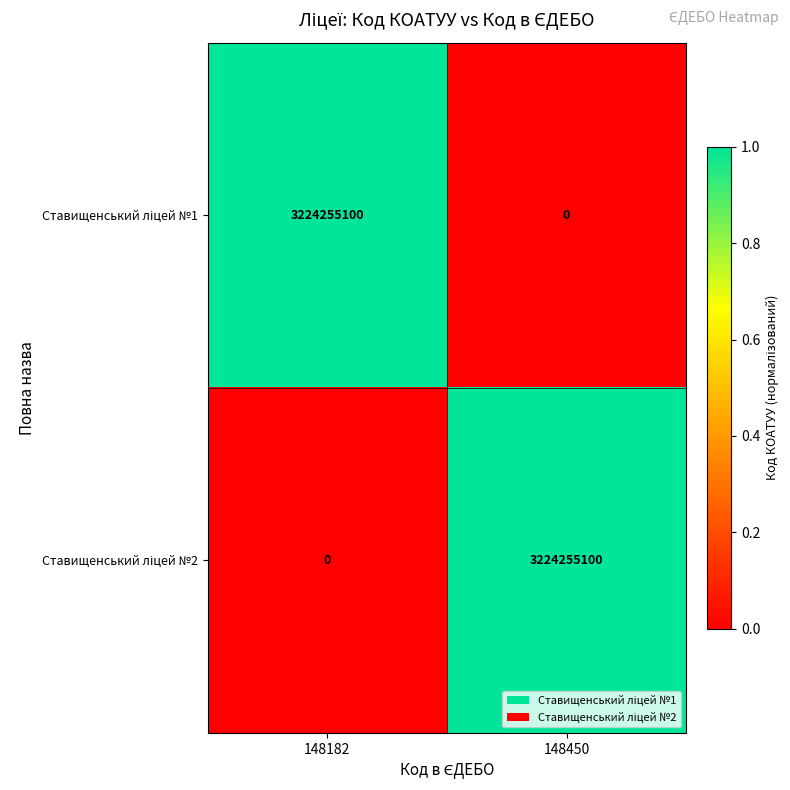

What is the spread (max minus min) of values at 148450?

3224255100